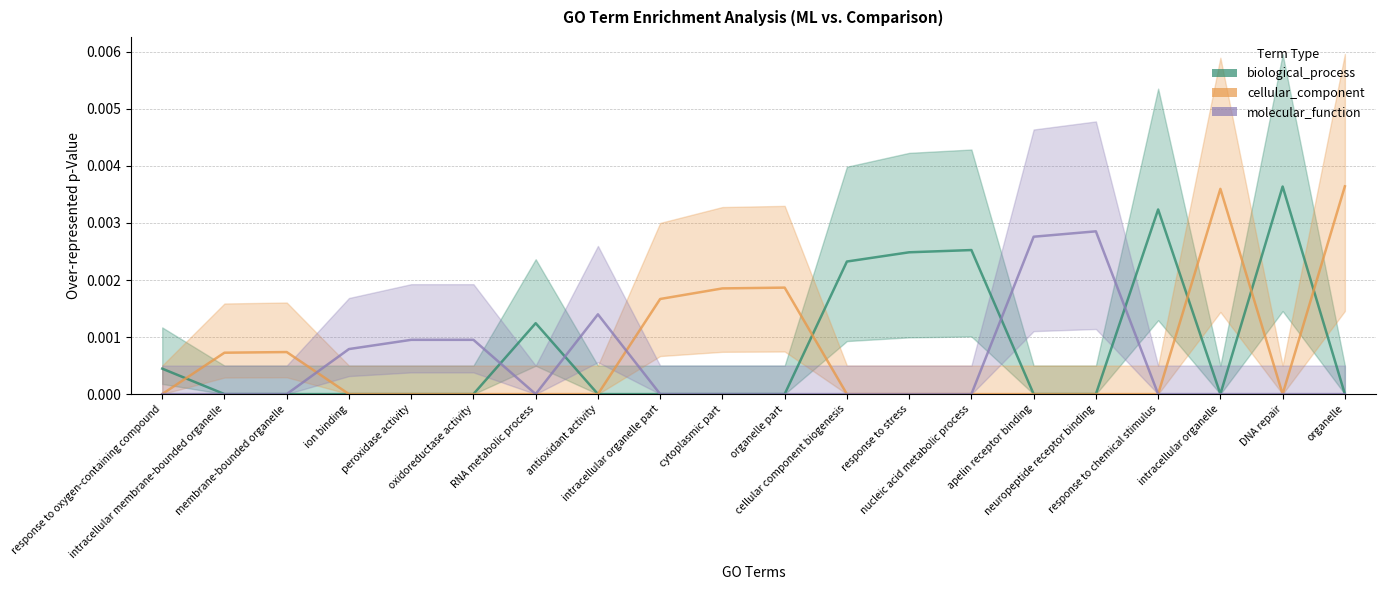

Where do cellular_component and biological_process first cross each other?

response to oxygen-containing compound and intracellular membrane-bounded organelle